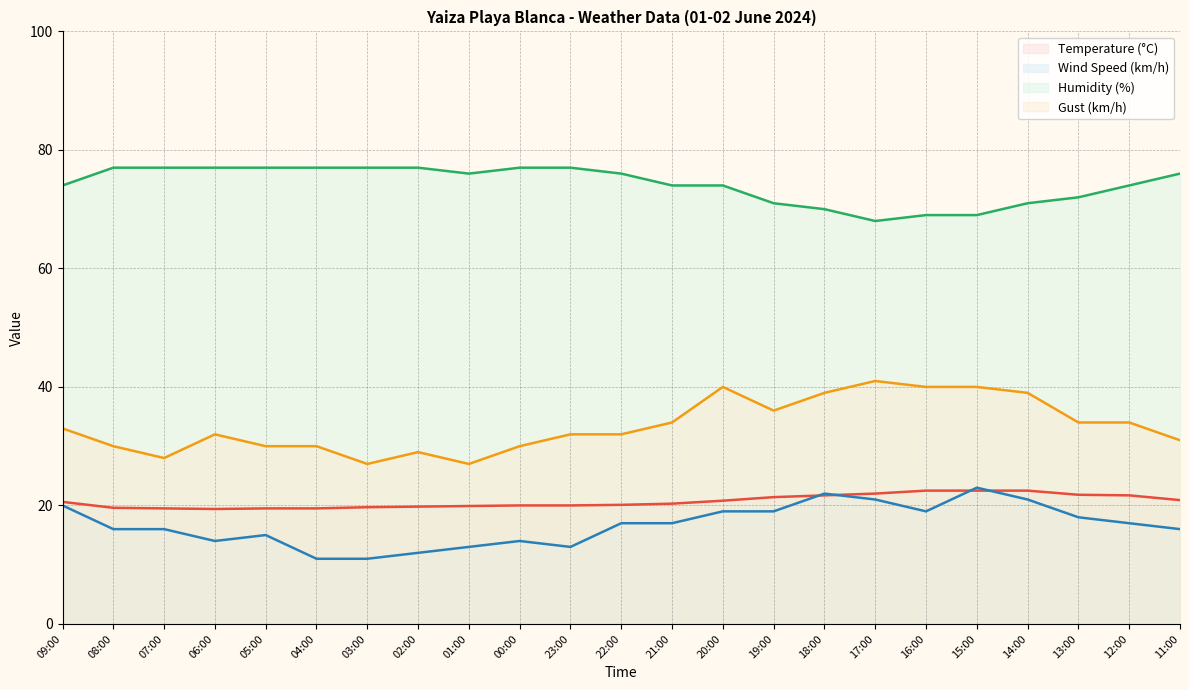

True or false: Wind Speed (km/h) and Temperature (°C) cross at least once.

True